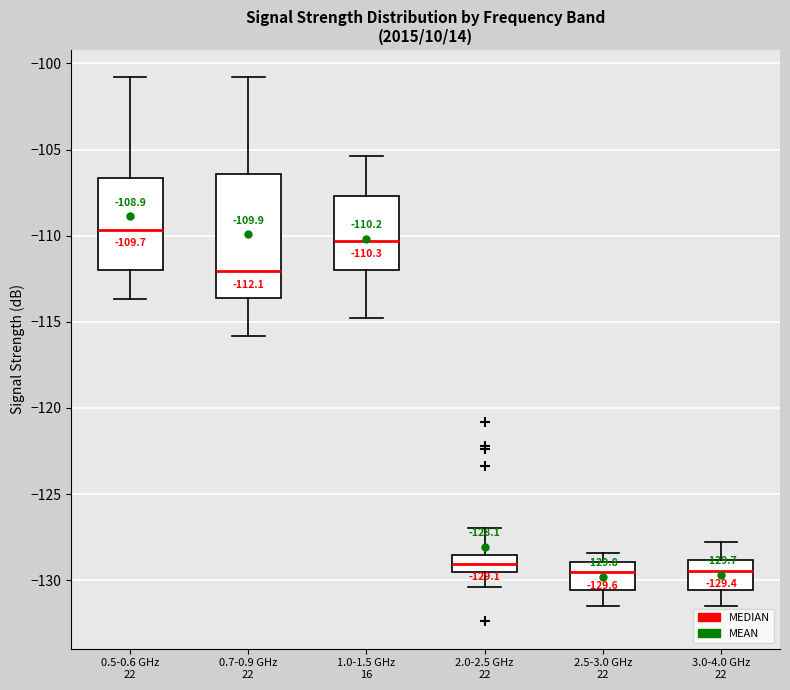

Which box is the tallest, from its lower edge to its upper edge?

0.7-0.9 GHz 22